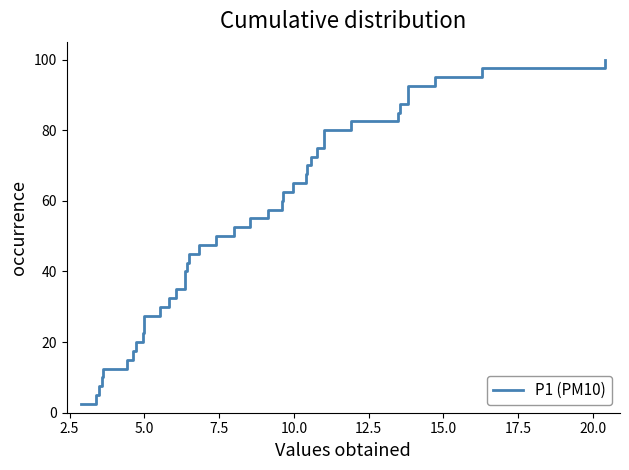

Is this an area chart (filled region under the line)?

No